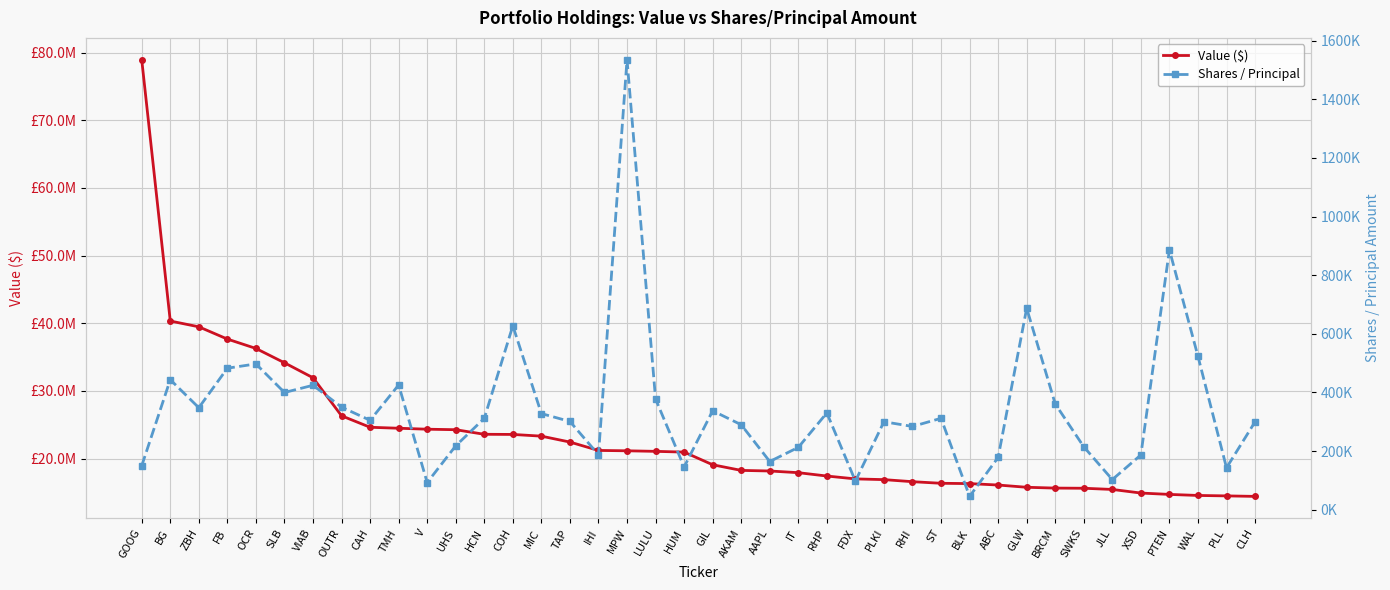

What is the average value of the Value ($) series?

23146800